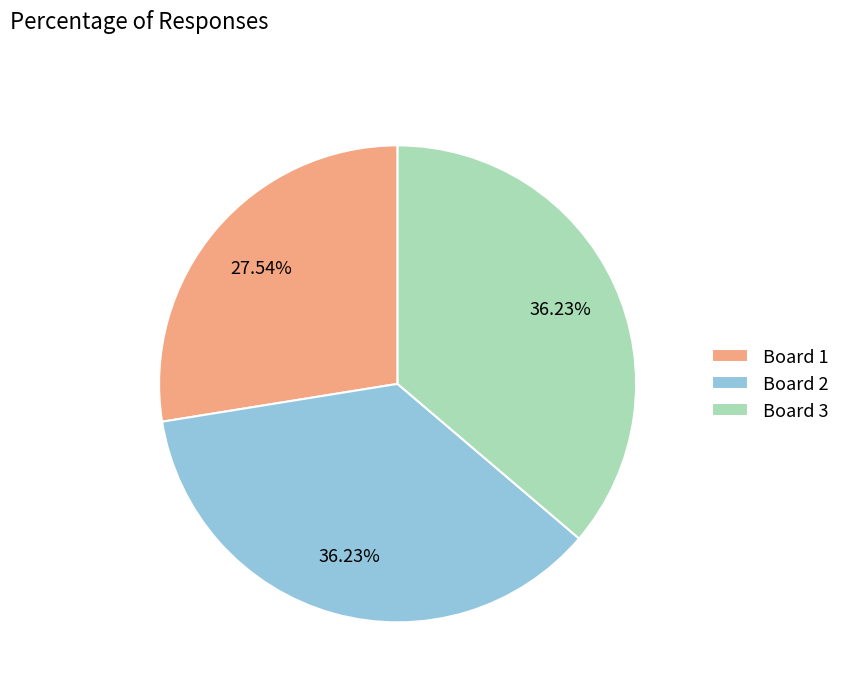

What is the total percentage of Board 3 and Board 1?

63.8%